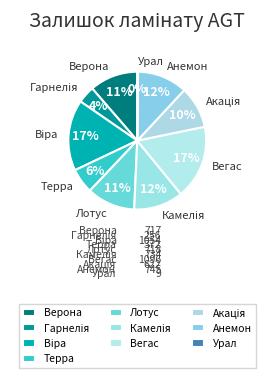

To the nearest percent, what is the average slice percentage?

10%